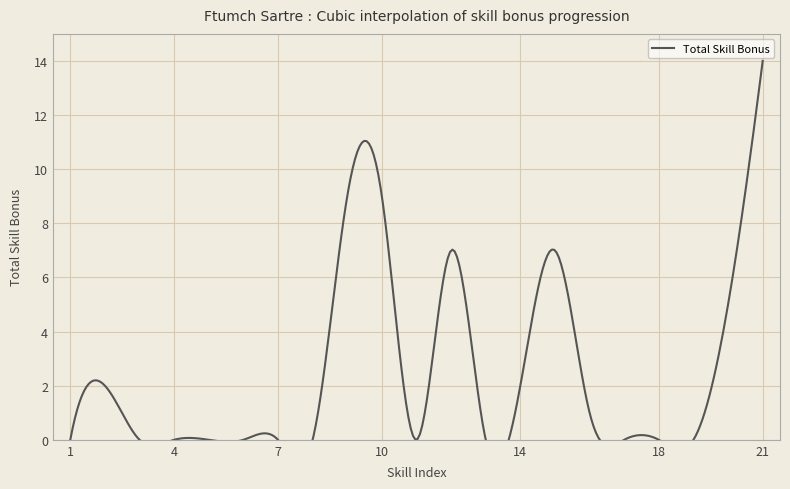

Rank the categories by value from lowest to highest.

1, 3, 4, 5, 6, 7, 8, 11, 13, 17, 18, 19, 16, 2, 14, 20, 12, 15, 9, 10, 21